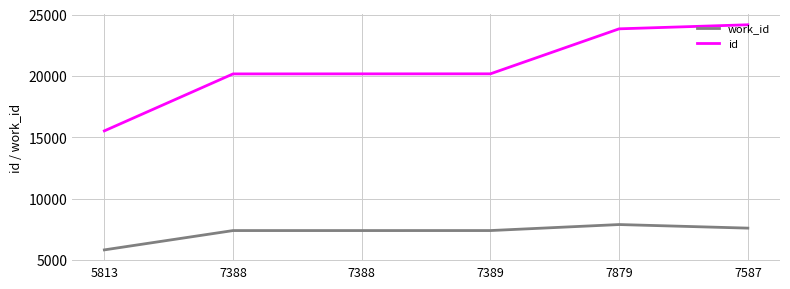

Is this an area chart (filled region under the line)?

No